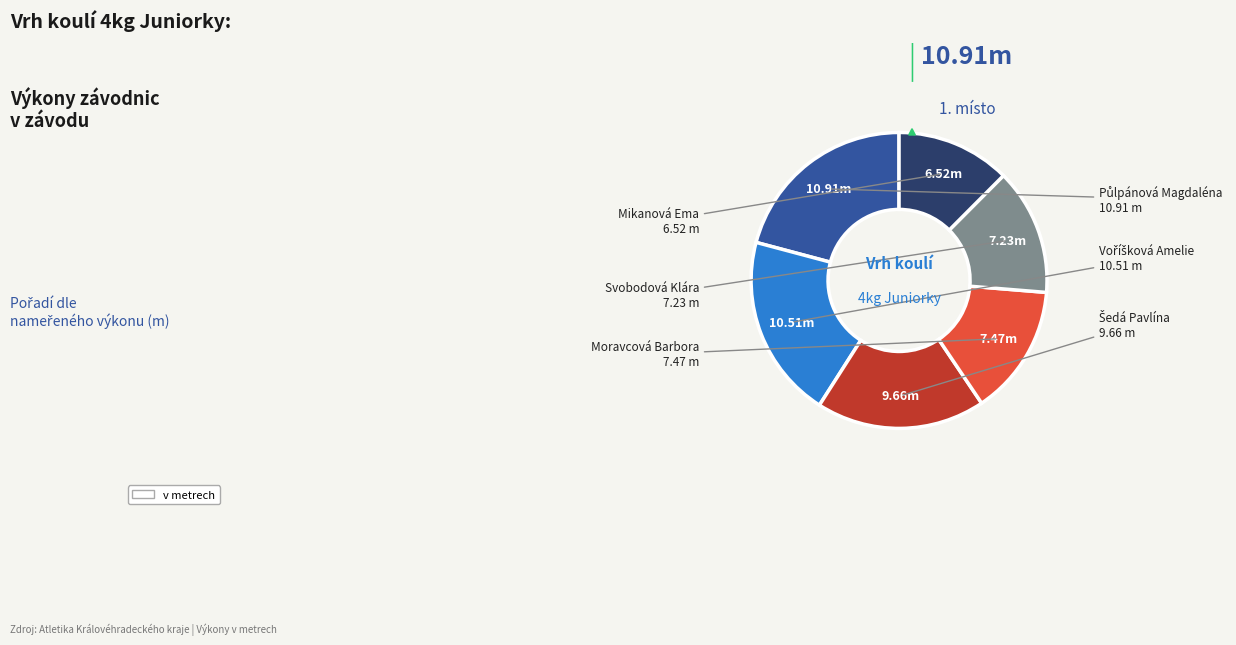

Is there a majority slice in this chart?

No